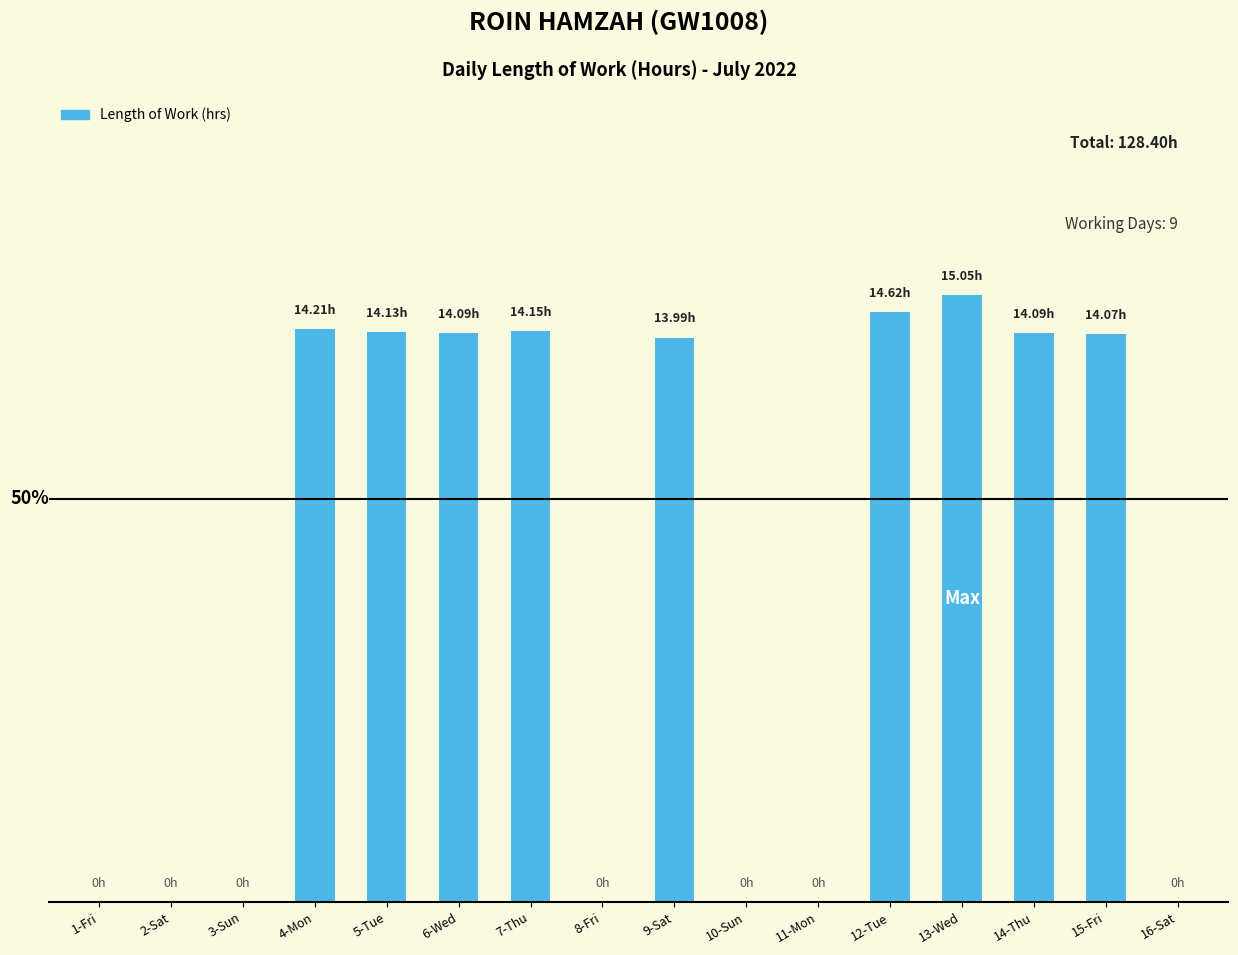

Rank the categories by value from lowest to highest.

1-Fri, 2-Sat, 3-Sun, 8-Fri, 10-Sun, 11-Mon, 16-Sat, 9-Sat, 15-Fri, 6-Wed, 14-Thu, 5-Tue, 7-Thu, 4-Mon, 12-Tue, 13-Wed